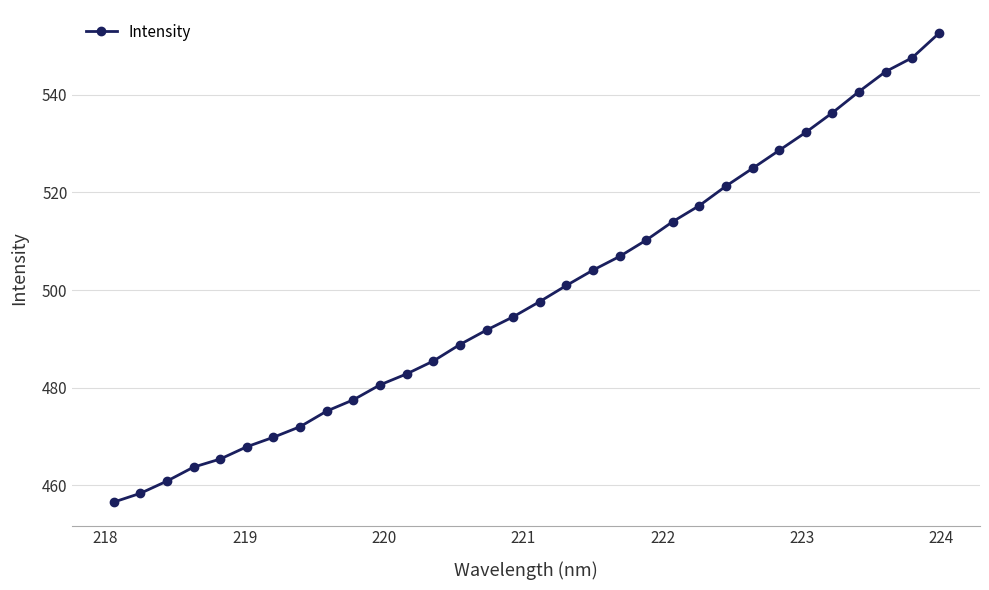

What is the smallest value displayed?

456.6